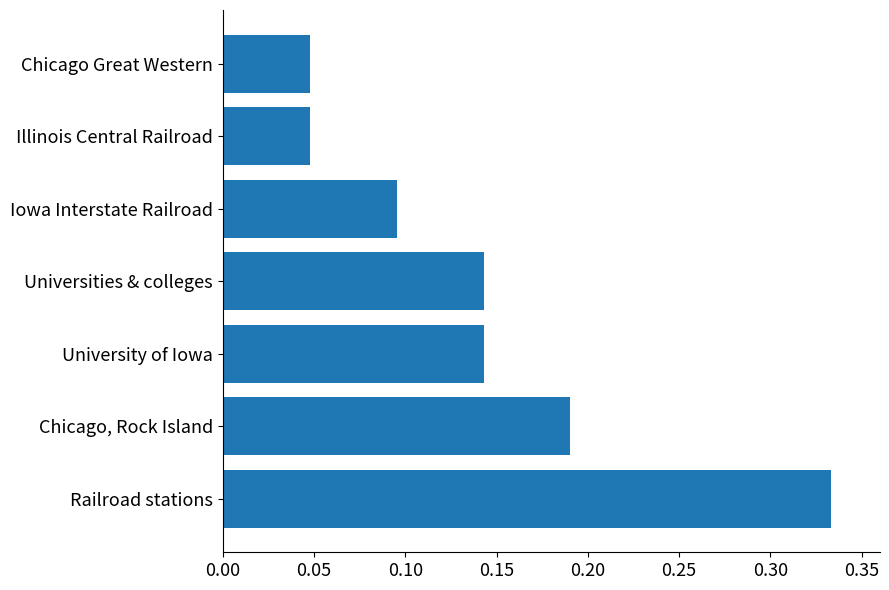

Which has a higher value, Railroad stations or Iowa Interstate Railroad?

Railroad stations